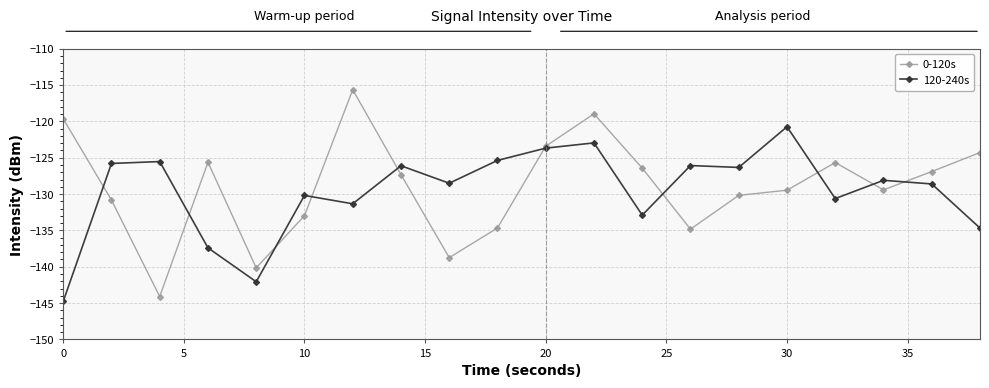

Is this an area chart (filled region under the line)?

No